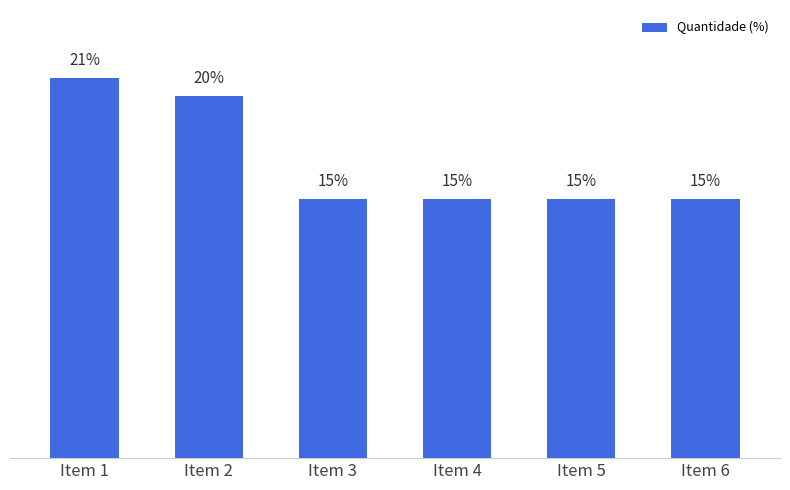

Does the chart contain any negative values?

No